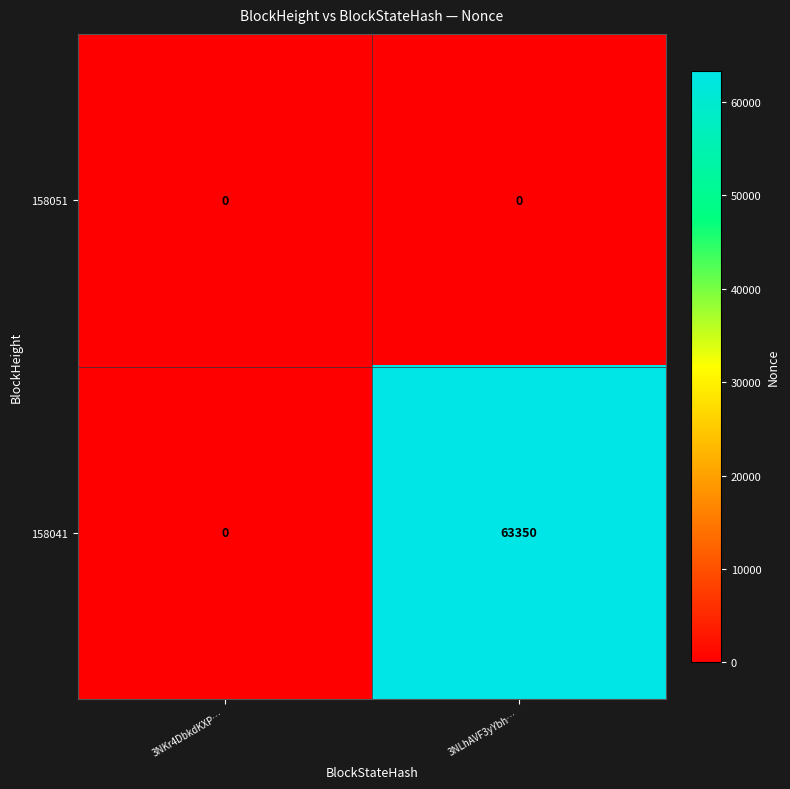

Rank the series by their maximum value, from lowest to highest.

158051, 158041